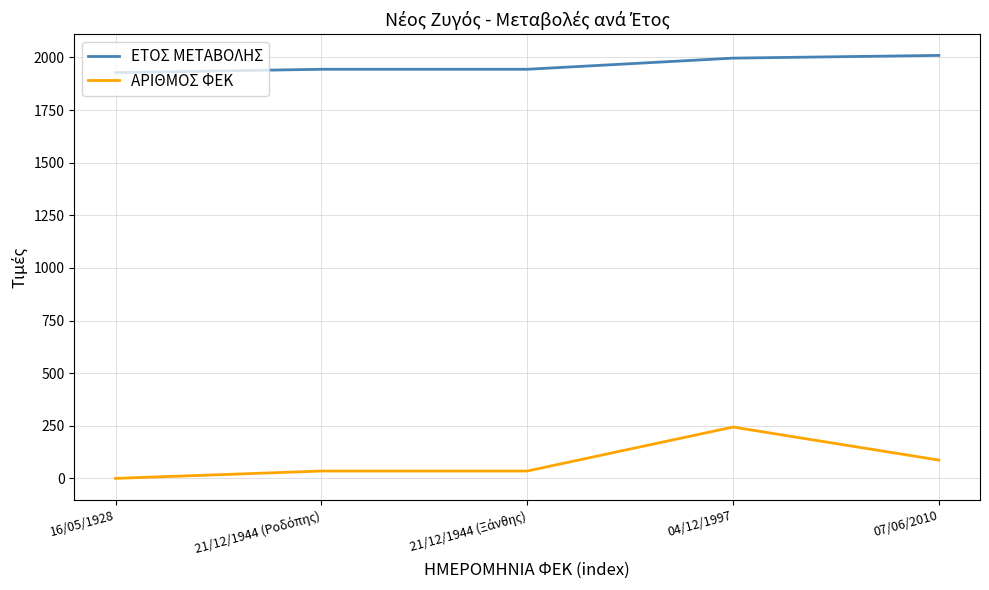

List the series in order of their peak value, highest first.

ΕΤΟΣ ΜΕΤΑΒΟΛΗΣ, ΑΡΙΘΜΟΣ ΦΕΚ